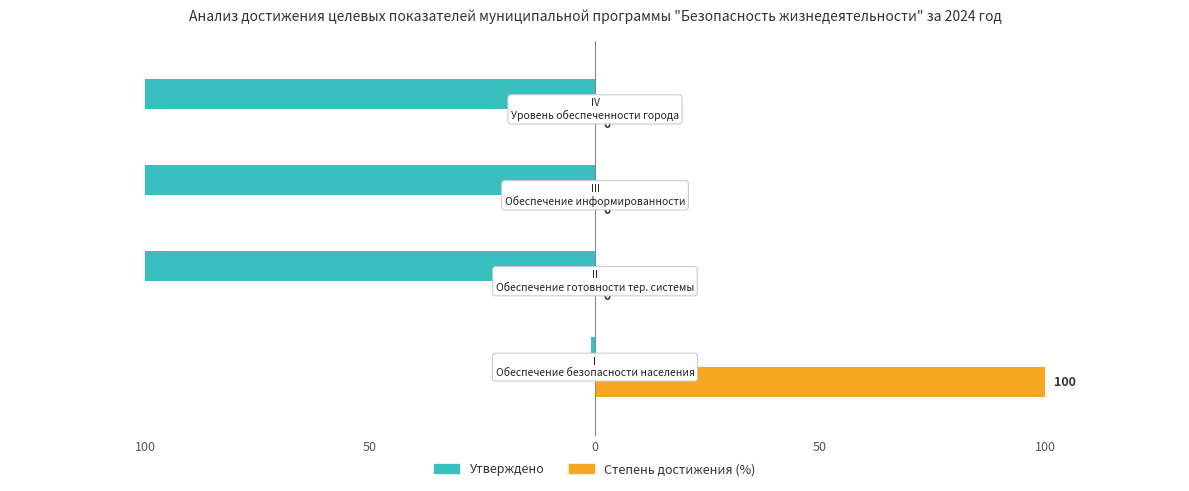

What are all the series names shown in the legend?

Утверждено, Степень достижения (%)